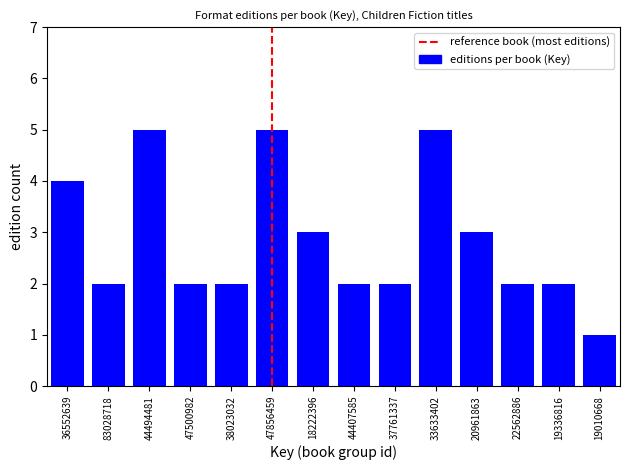

Reading left to right, transcribe all the data shown in this chart.

4	2	5	2	2	5	3	2	2	5	3	2	2	1